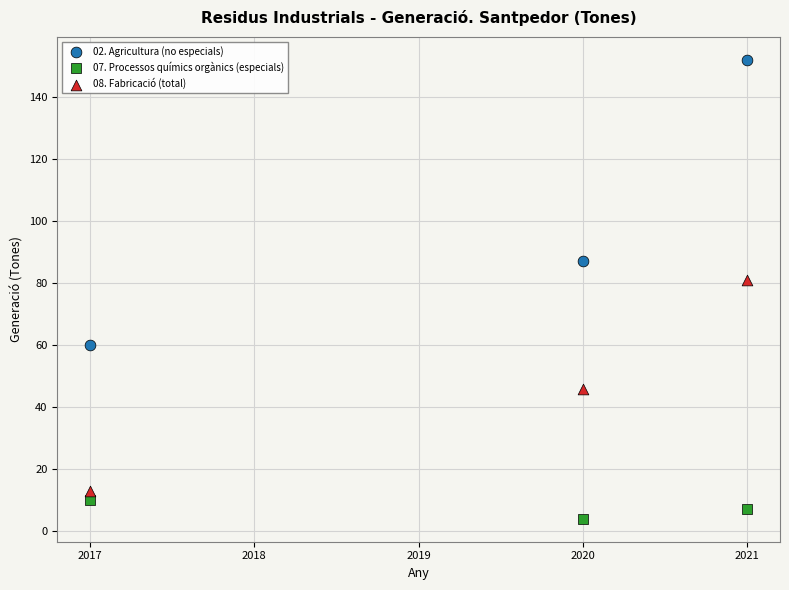

What are all the series names shown in the legend?

02. Agricultura (no especials), 07. Processos químics orgànics (especials), 08. Fabricació (total)